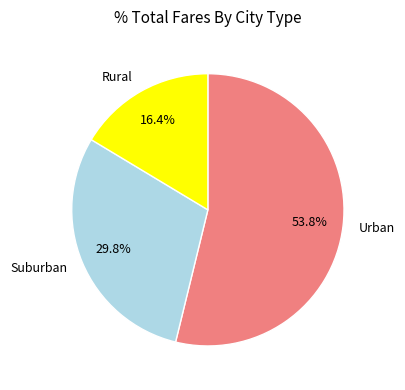

Count the number of slices in the pie.

3